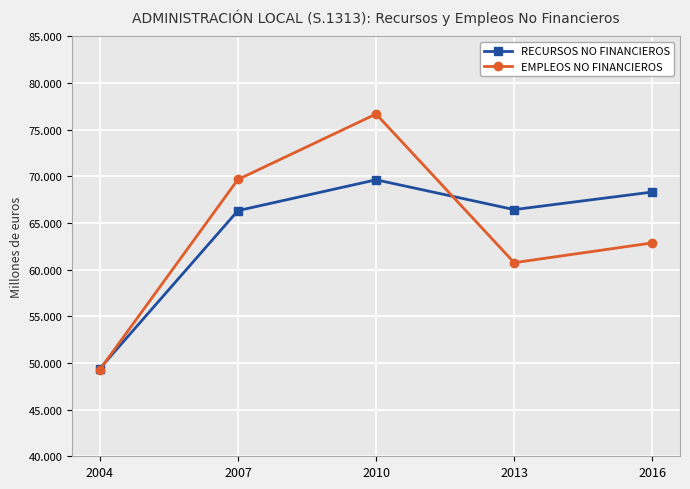

What is the approximate value of RECURSOS NO FINANCIEROS at 2007, to the nearest 100?

66300